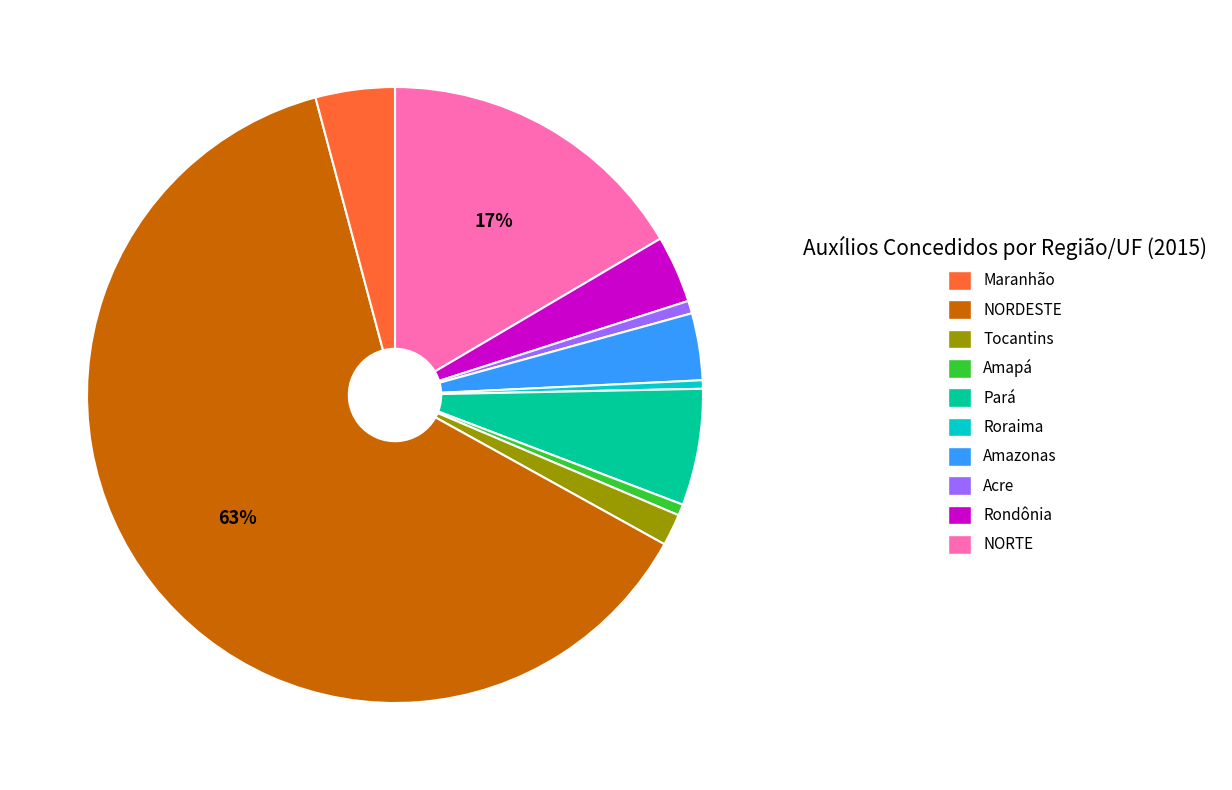

Is there any slice that represents more than half of the pie?

Yes